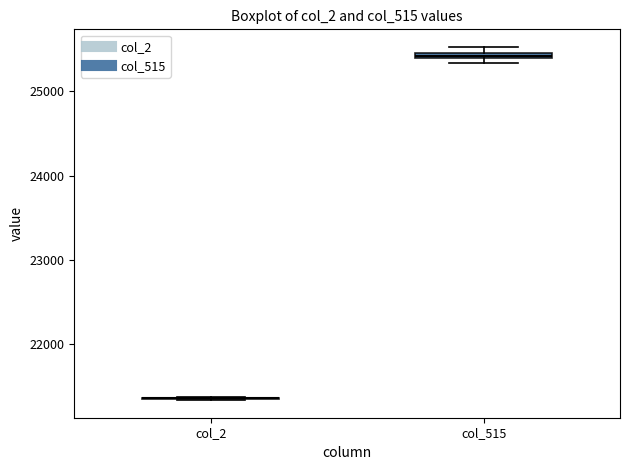

Where is the upper edge of the box for col_515 on the y-axis? The values are not printed on the chart, so give them approximately, as read against the axis.

25500